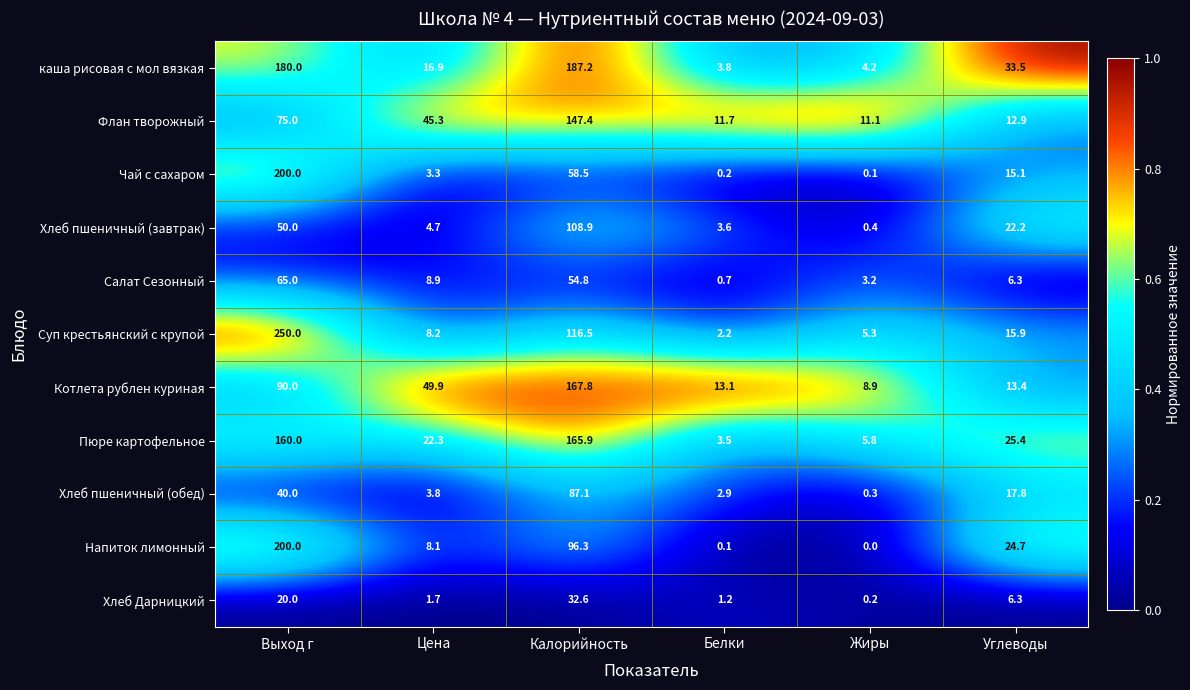

The value of Хлеб пшеничный (завтрак) at Жиры is 0.4. True or false?

True